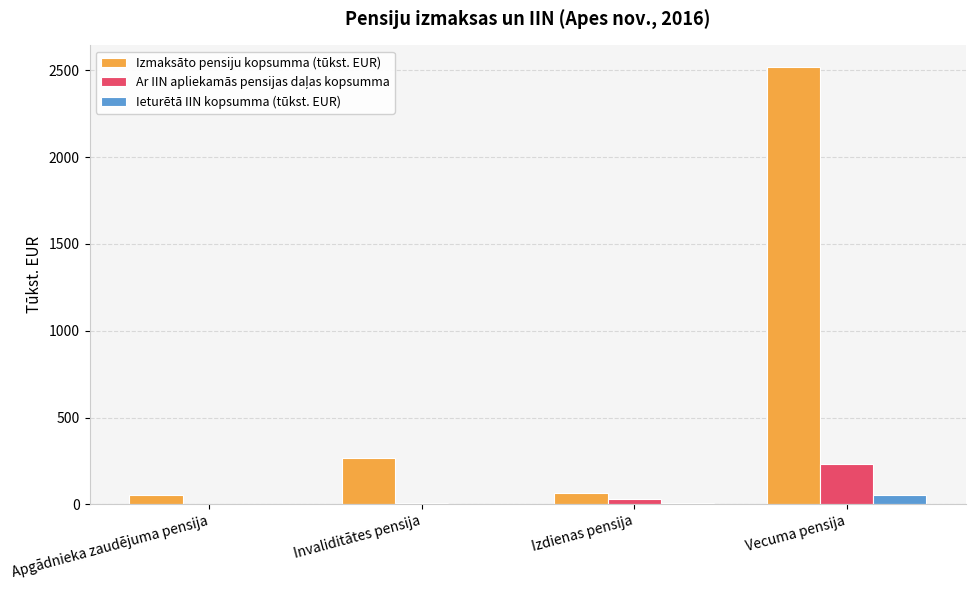

At which category is the sum across all series the highest?

Vecuma pensija